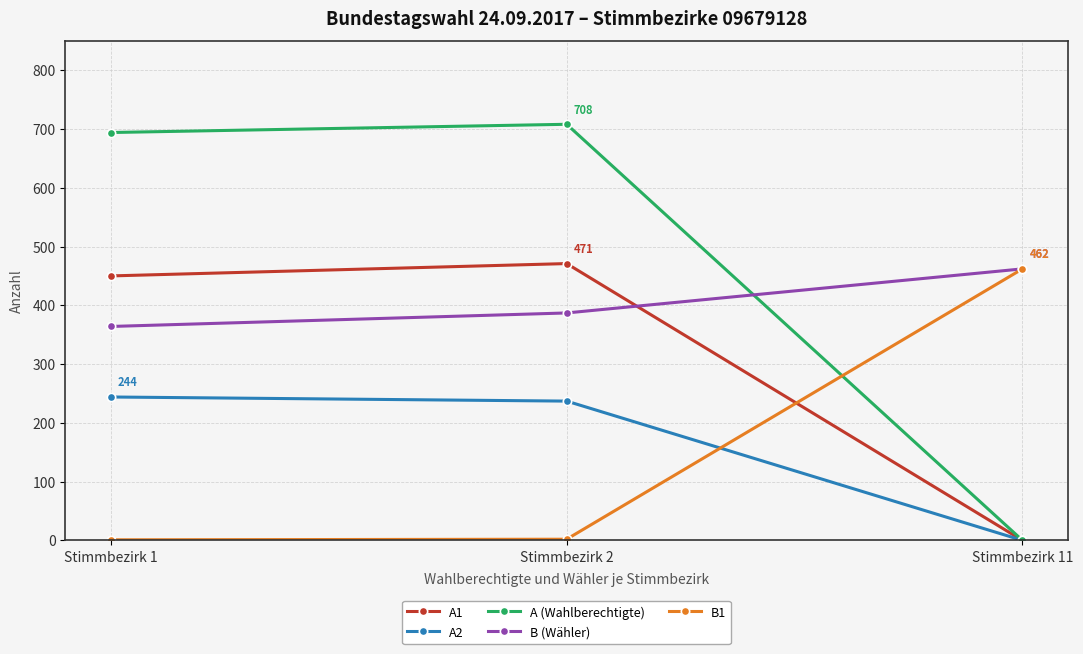

Between Stimmbezirk 1 and Stimmbezirk 11, which series saw the biggest shift?

A (Wahlberechtigte)